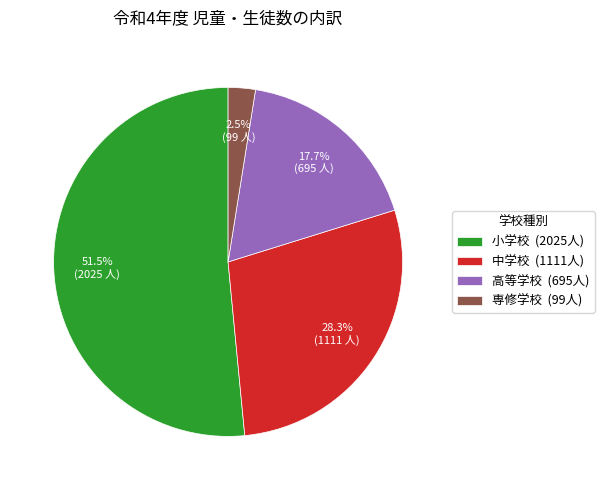

What is the smallest slice in the pie chart?

専修学校